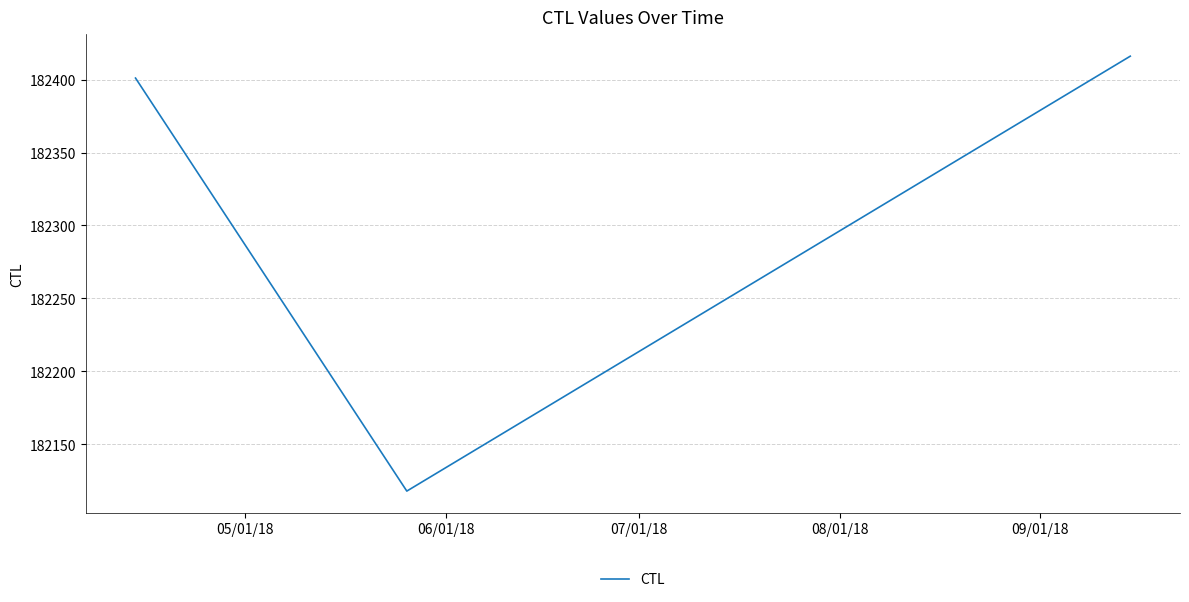

What is the sum of all values?

546935